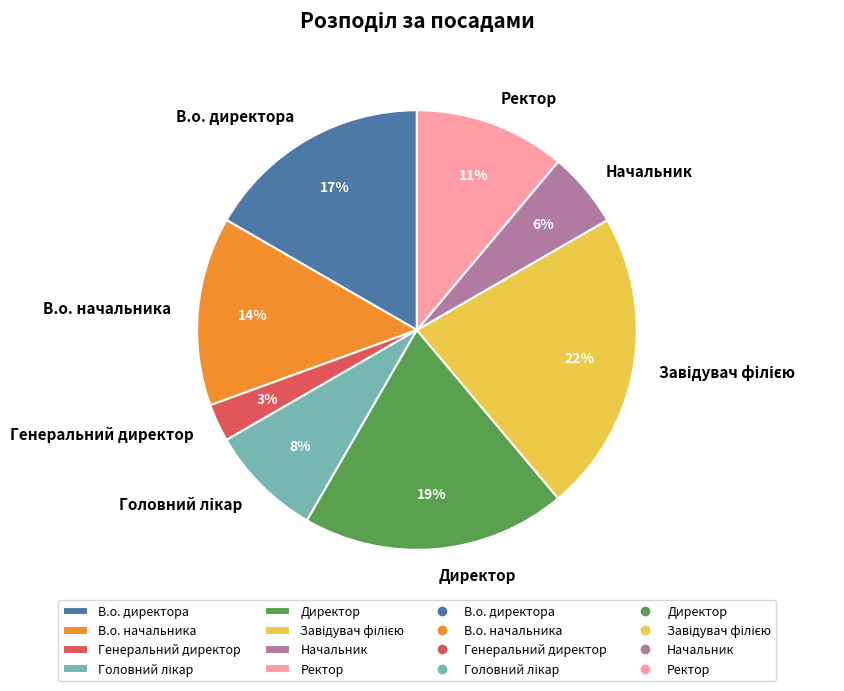

Is there a majority slice in this chart?

No